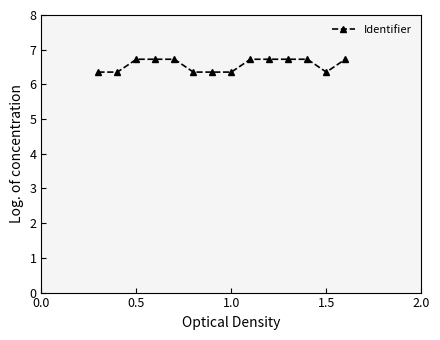

What is the smallest value displayed?

6.4